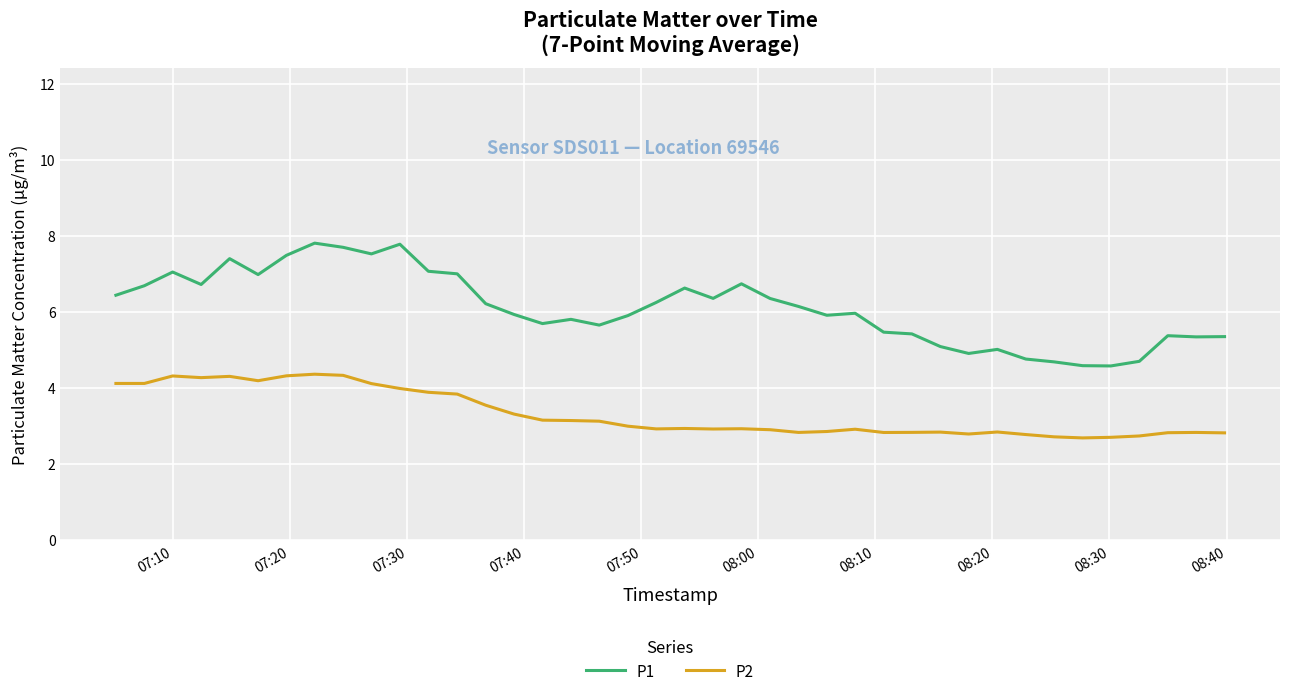

True or false: P1 and P2 cross at least once.

False